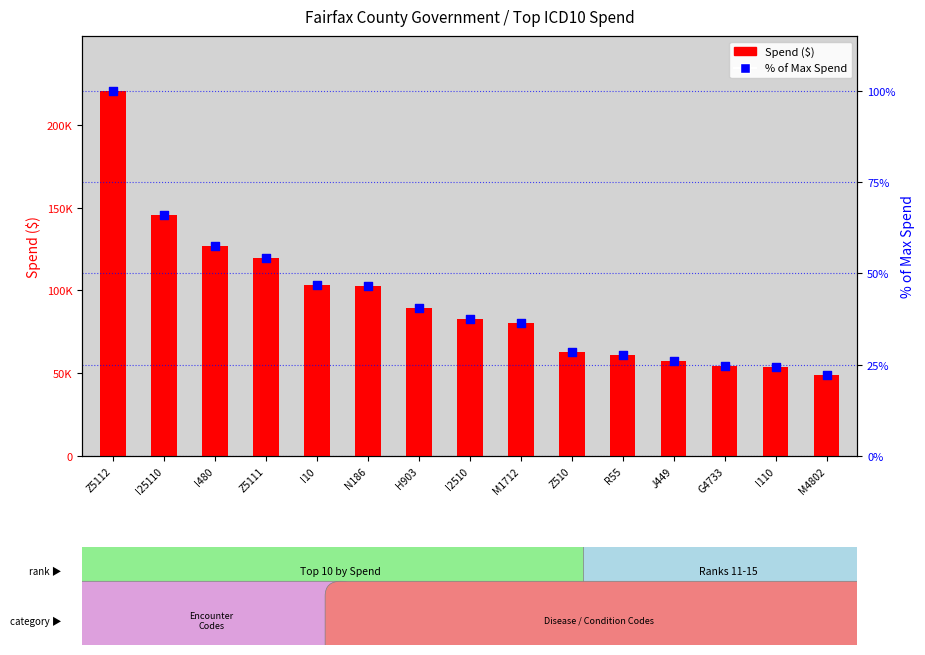

Which series contains the highest Y value?

Spend